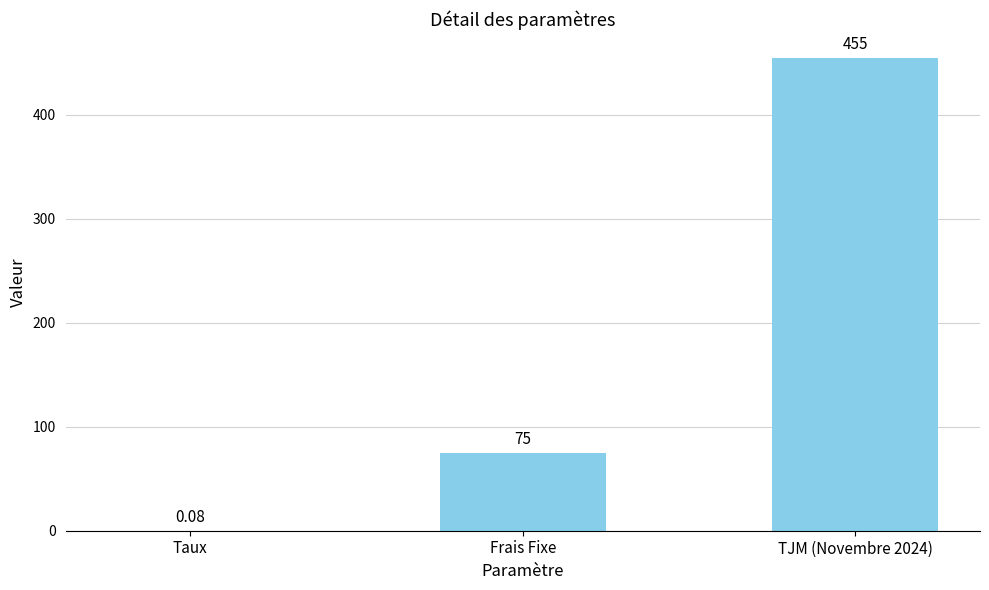

The value at TJM (Novembre 2024) is 146.5. True or false?

False